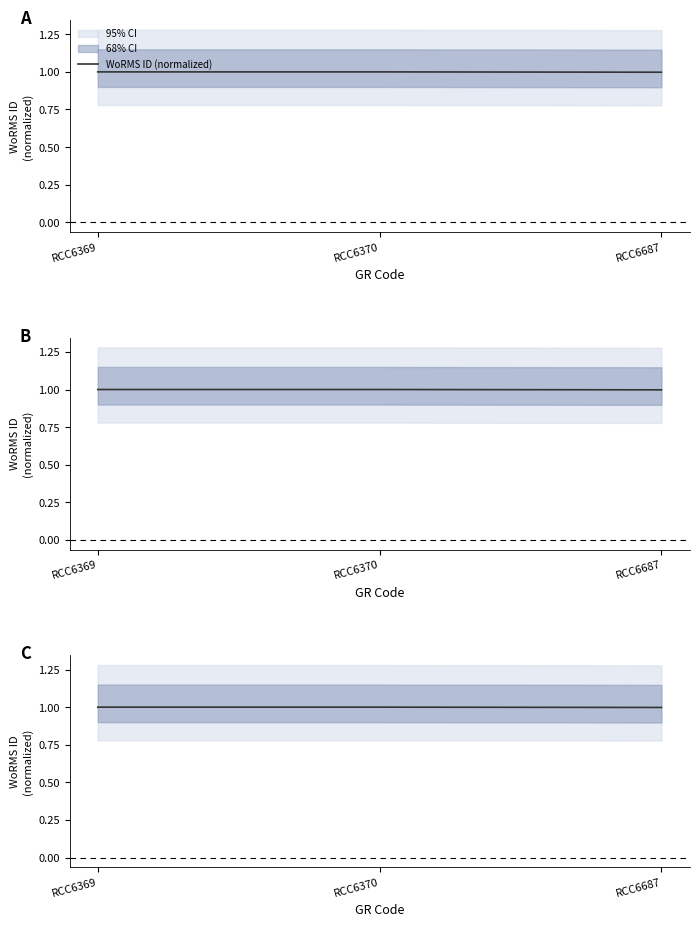

List the labels in order of value, smallest first.

RCC6687, RCC6369, RCC6370